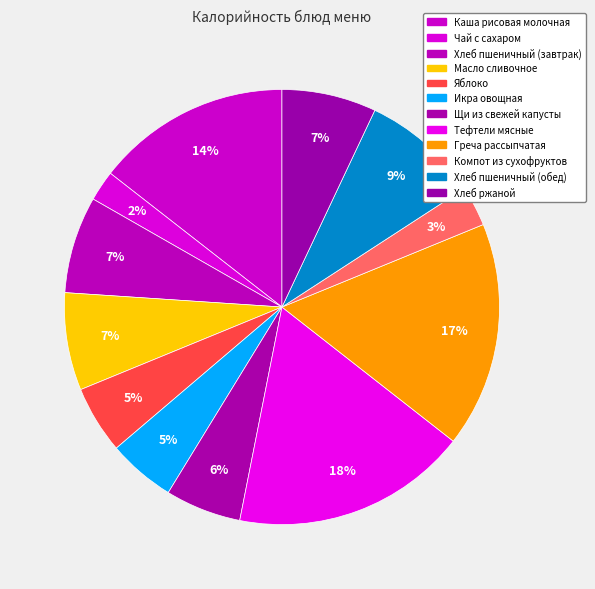

Does Масло сливочное represent more than half of the total?

No